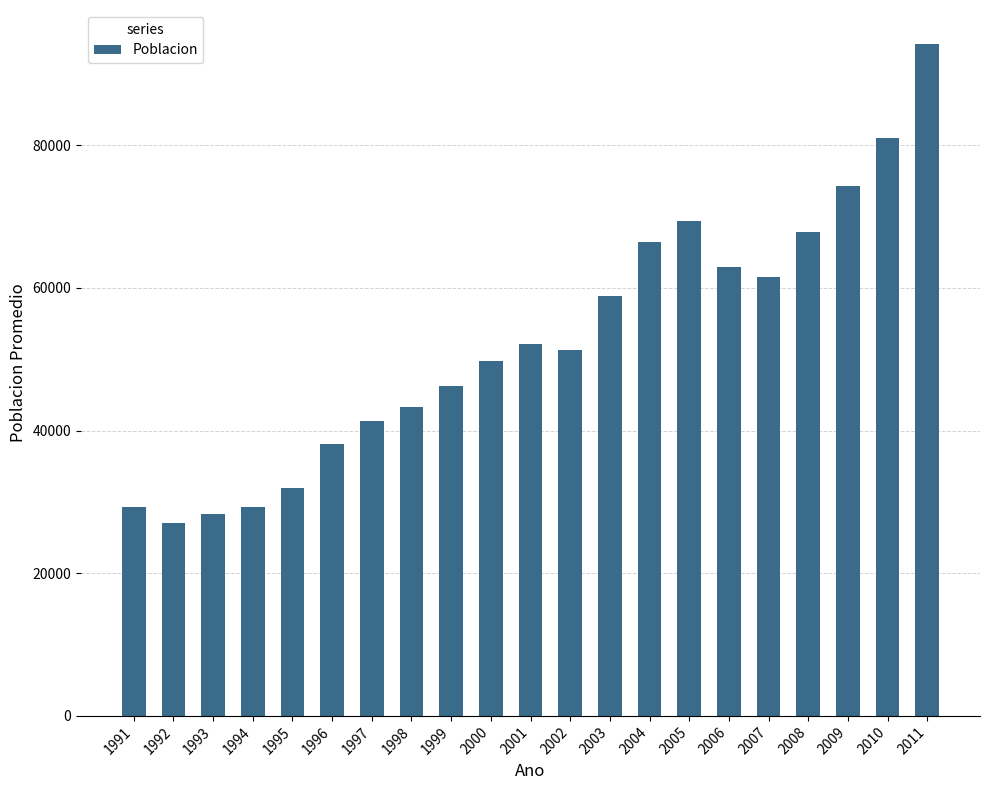

At which category does the chart reach its peak across all series?

2011